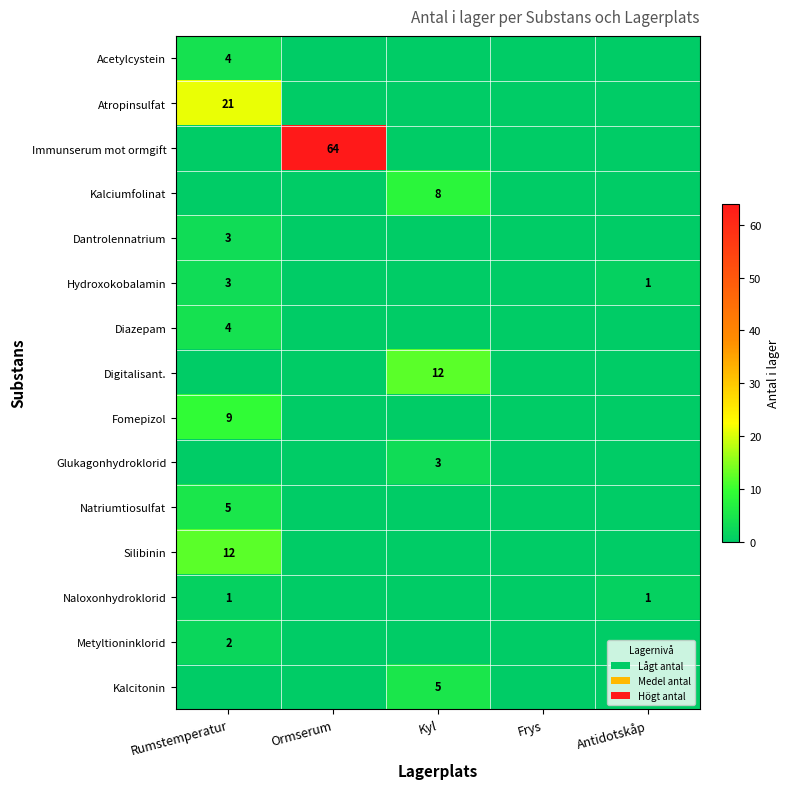

True or false: Hydroxokobalamin has a value of 2 at Frys.

False